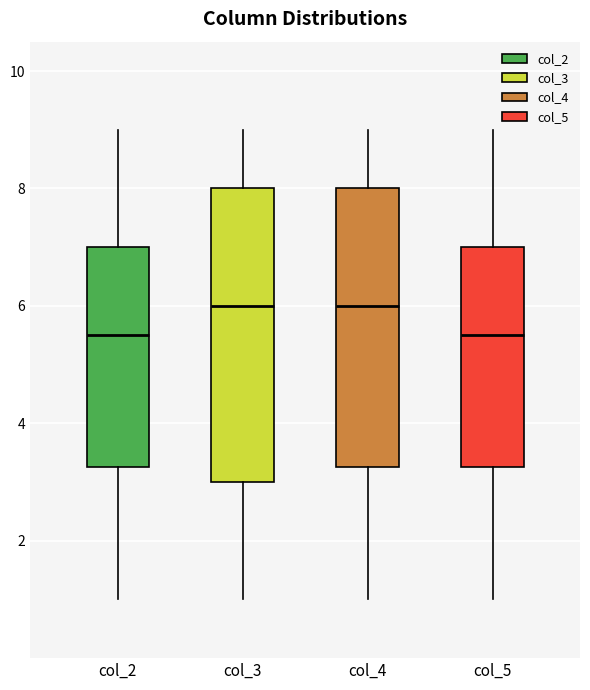

Reading left to right, read every box against the y-axis: the position of its median line, the range the box covers, and the ends of its whiskers. The values are not printed on the chart, so give them approximately, as read against the axis.

col_2: median 5.6, box 3.2 to 7.0, whiskers 1.0 to 9.0
col_3: median 6.0, box 3.0 to 8.0, whiskers 1.0 to 9.0
col_4: median 6.0, box 3.2 to 8.0, whiskers 1.0 to 9.0
col_5: median 5.6, box 3.2 to 7.0, whiskers 1.0 to 9.0